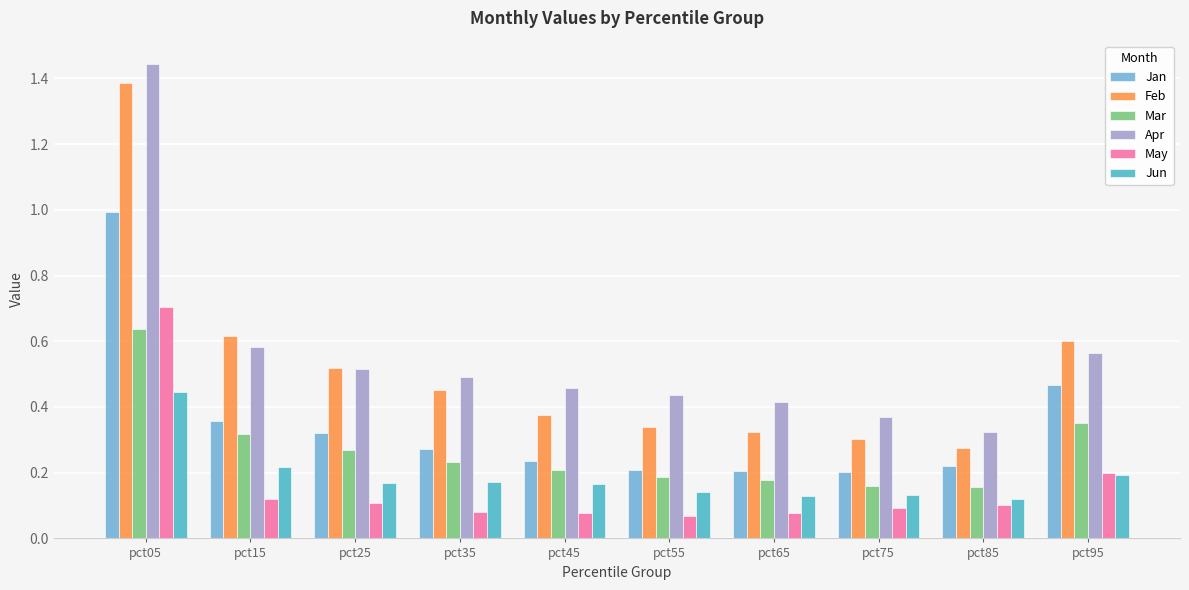

Is the value of Feb at pct15 greater than the value of Jan at pct15?

Yes